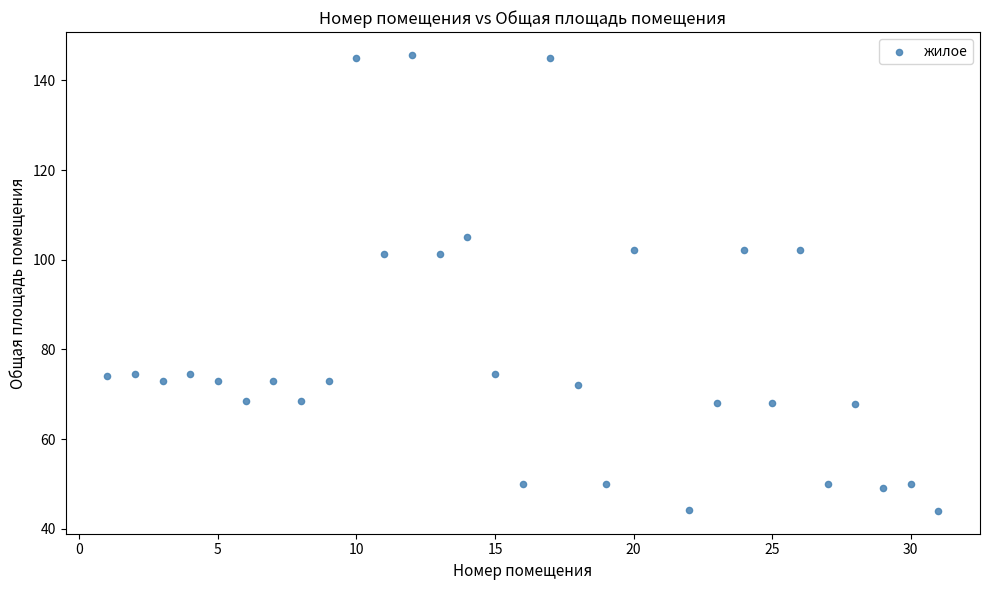

What is the range of X values (max minus min)?

30.0